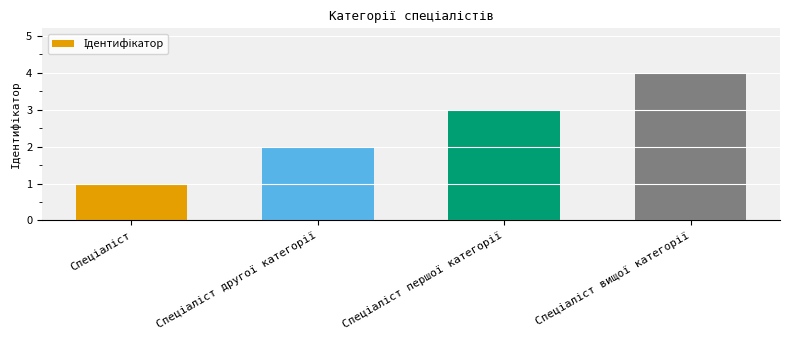

What is the maximum value shown in the chart?

4